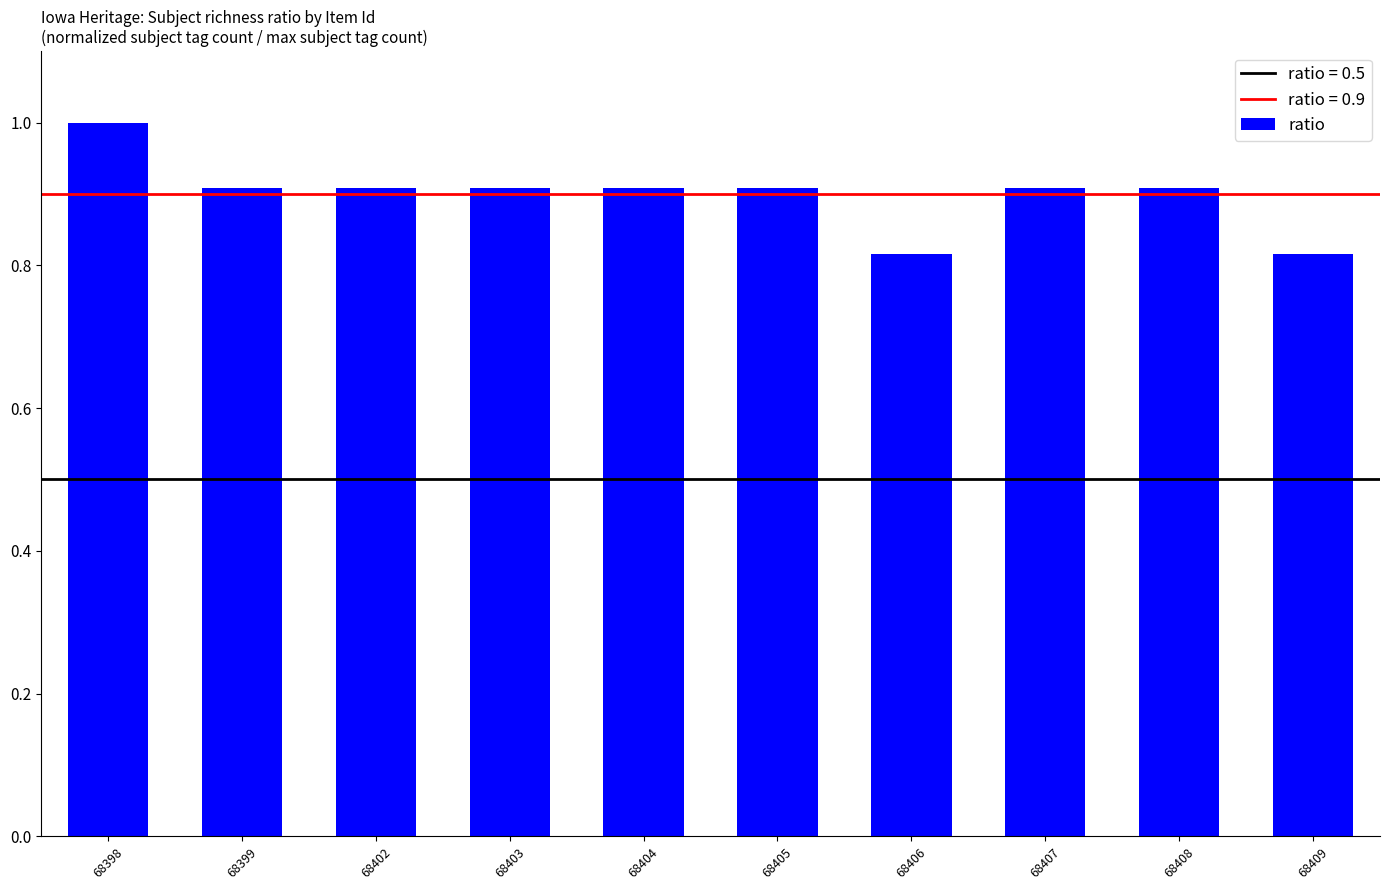

What is the greatest value displayed?

1.0